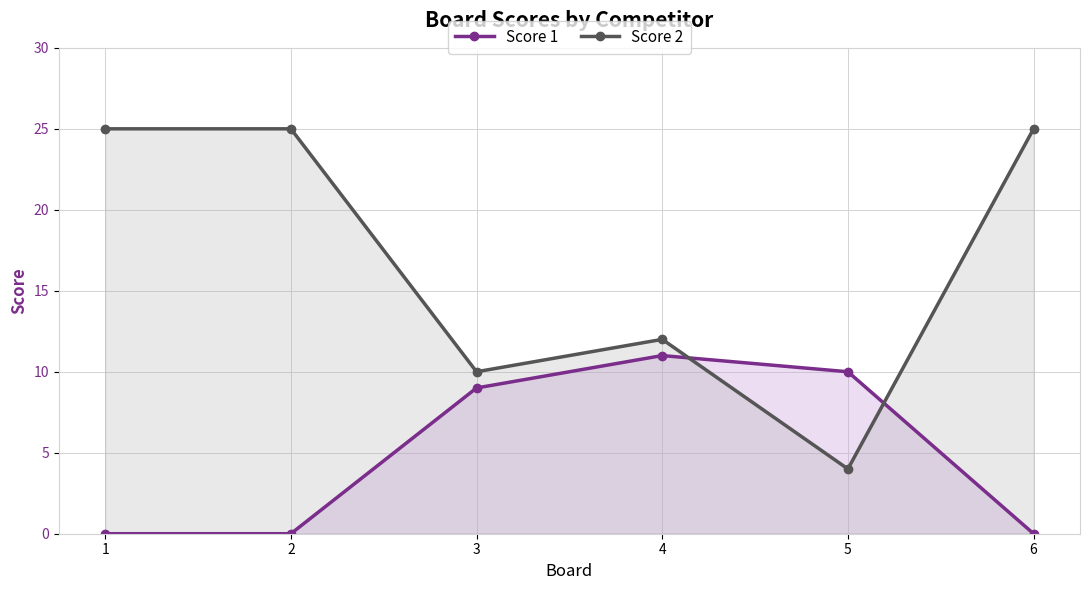

What is the maximum value shown in the chart?

25